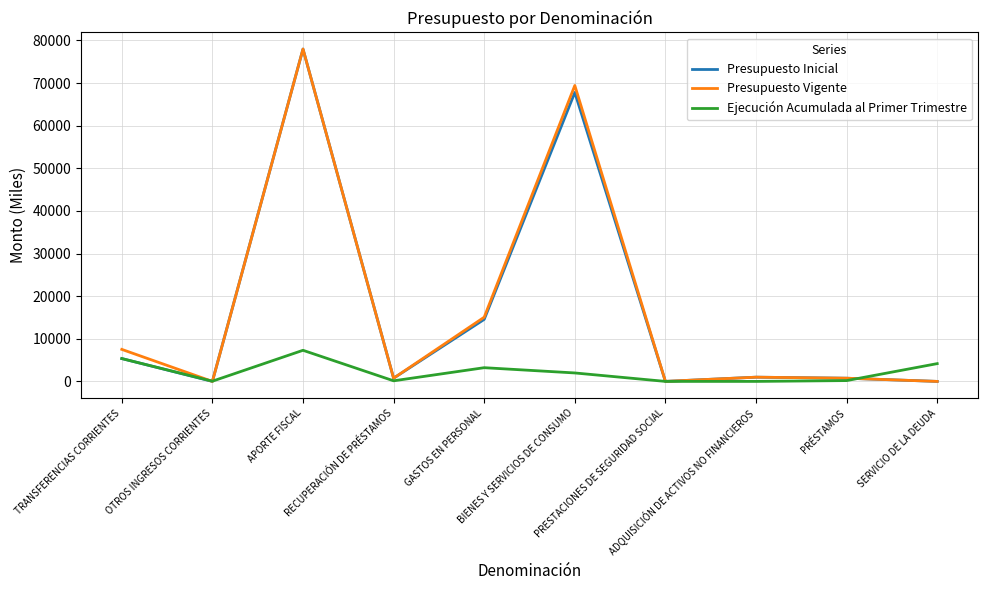

True or false: Presupuesto Inicial has a value of 750 at RECUPERACIÓN DE PRÉSTAMOS.

True